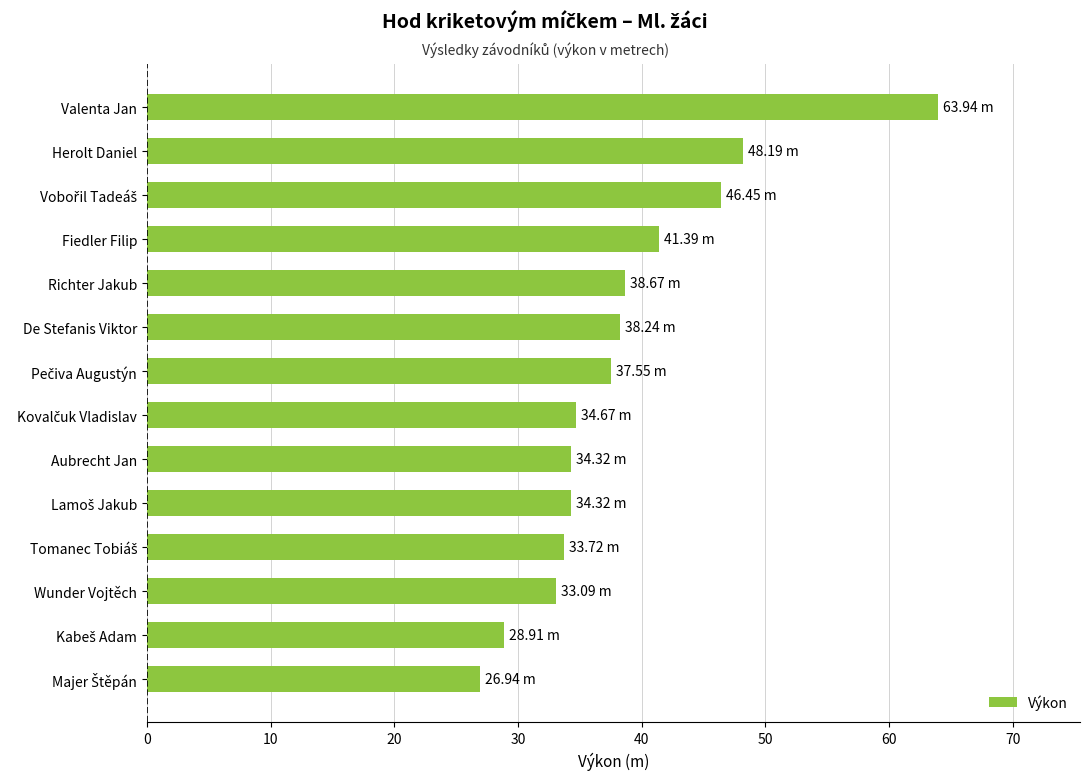

At which category does the chart reach its peak across all series?

Valenta Jan